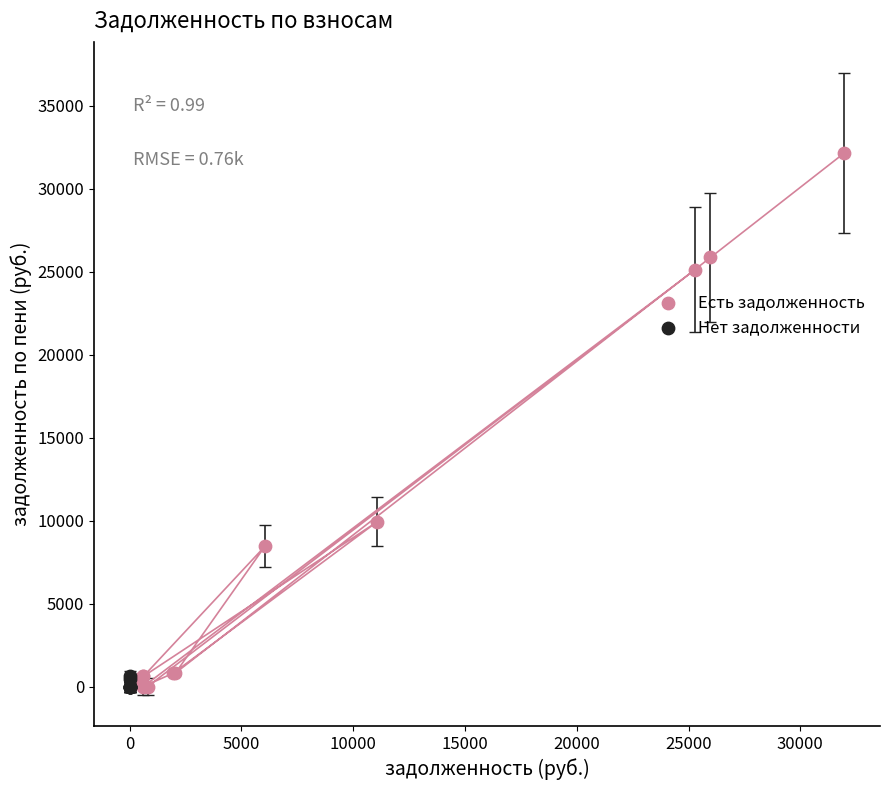

Which series has the widest spread of Y values?

Есть задолженность